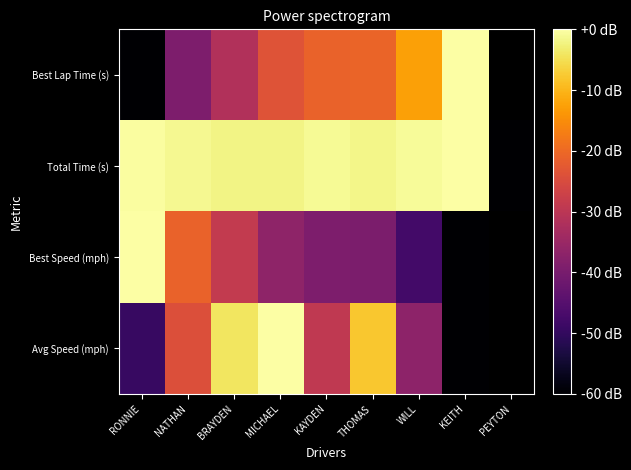

How many data points in Best Speed (mph) are less than -39?

4